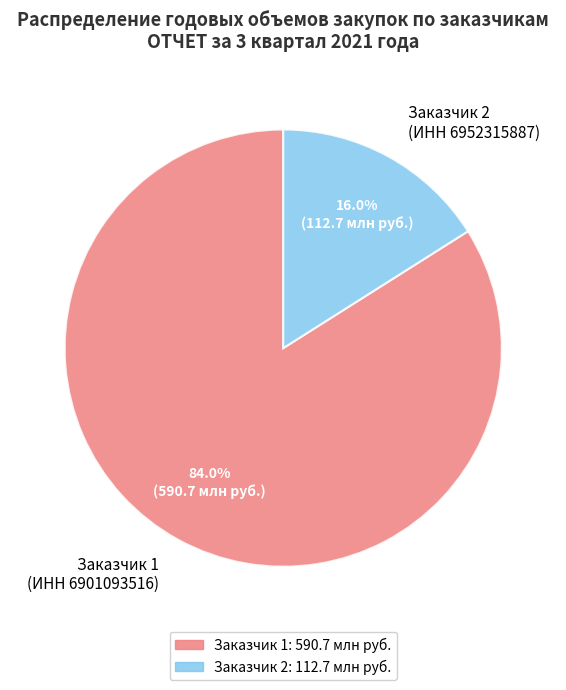

Approximately how many times larger is the value at Заказчик 1 (ИНН 6901093516) compared to Заказчик 2 (ИНН 6952315887)?

5.2